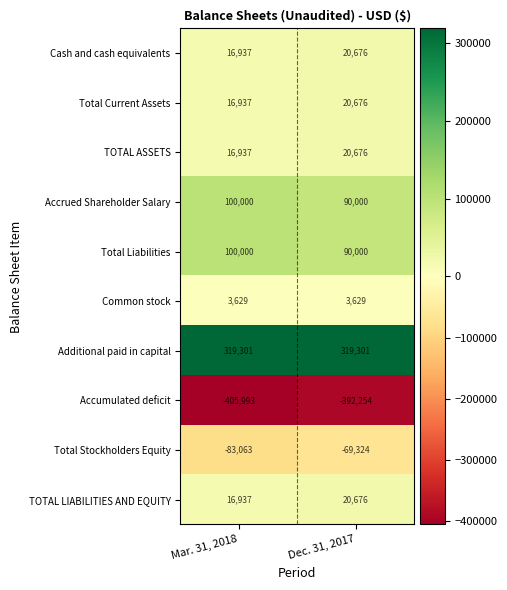

At which category is the sum across all series the highest?

Dec. 31, 2017